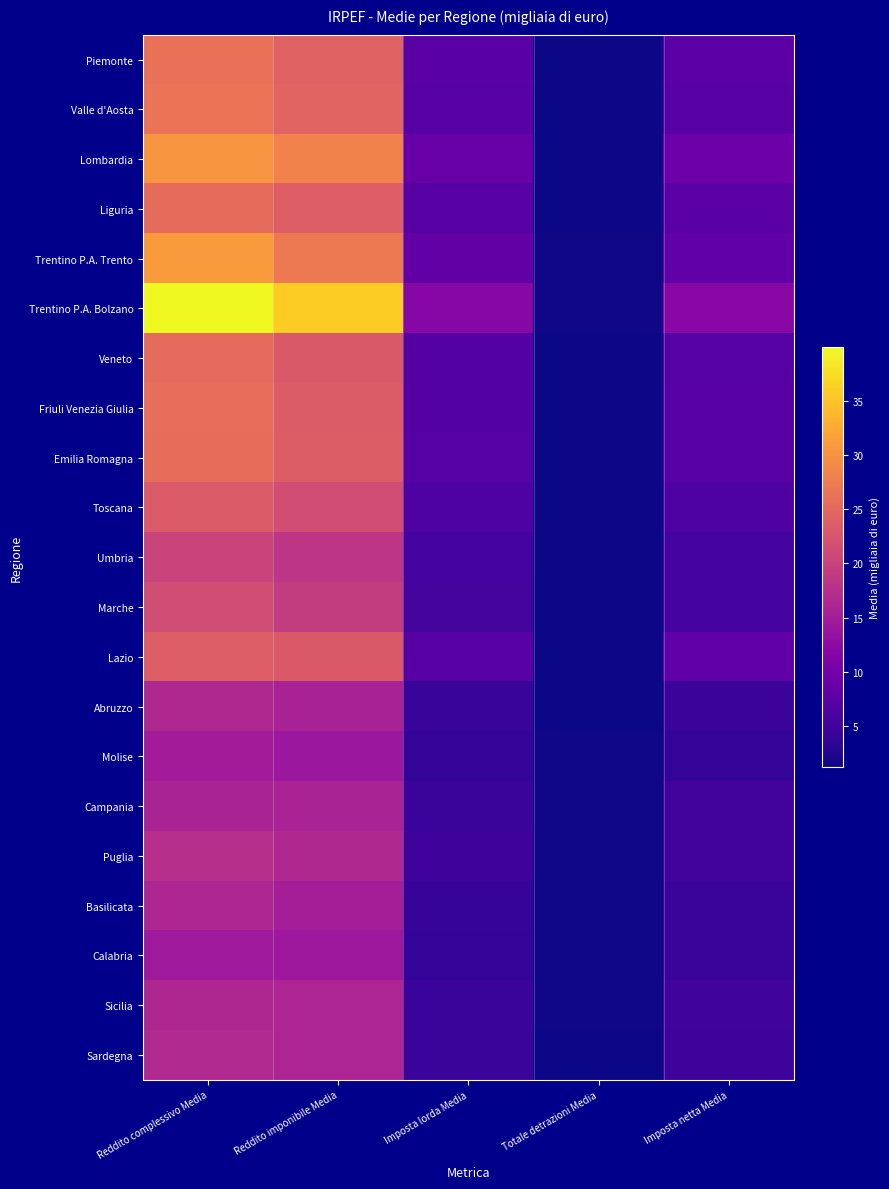

Between Reddito complessivo Media and Reddito imponibile Media, which is larger?

Reddito complessivo Media